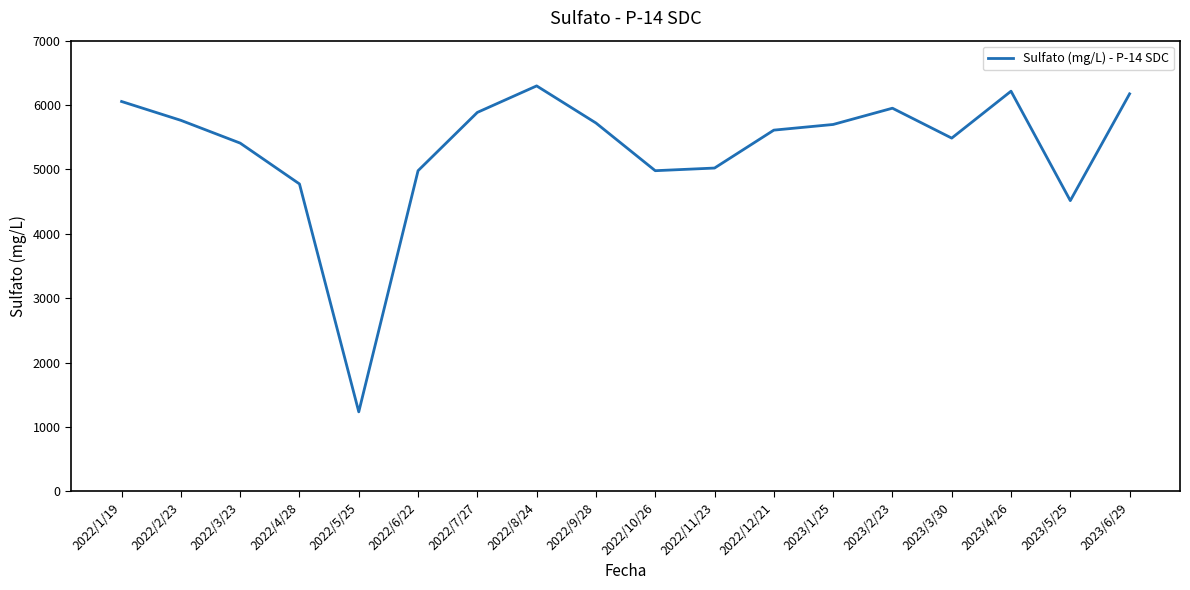

True or false: there are more than 2 points higher than both neighbors.

True